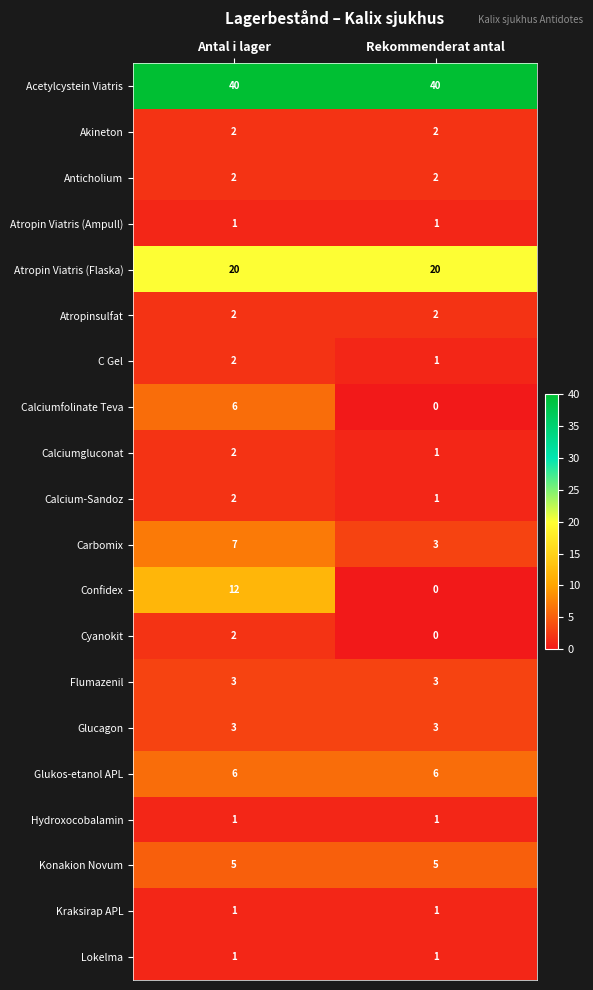

What is the difference between the highest and lowest values at Antal i lager?

39